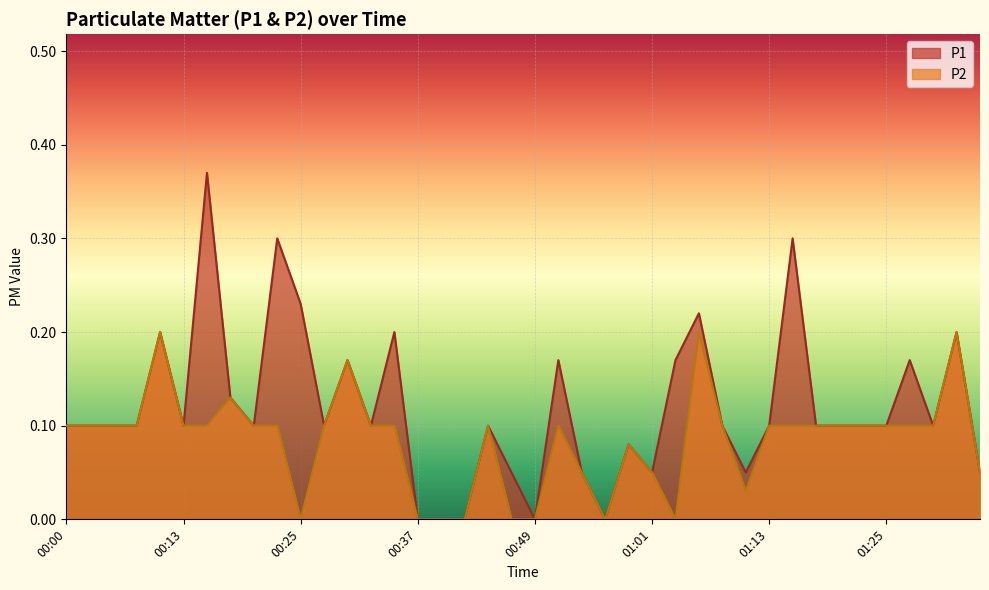

How many P2 values are between 0 and 1?

40